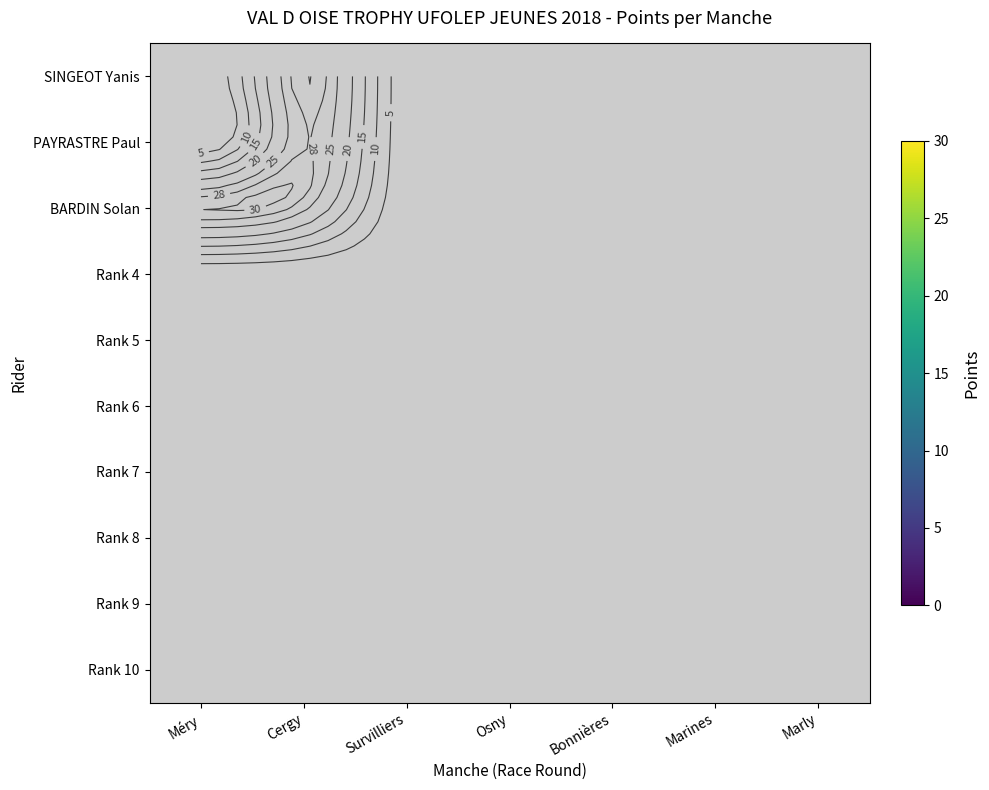

List the series in order of their peak value, highest first.

SINGEOT Yanis, PAYRASTRE Paul, BARDIN Solan, Rank 4, Rank 5, Rank 6, Rank 7, Rank 8, Rank 9, Rank 10